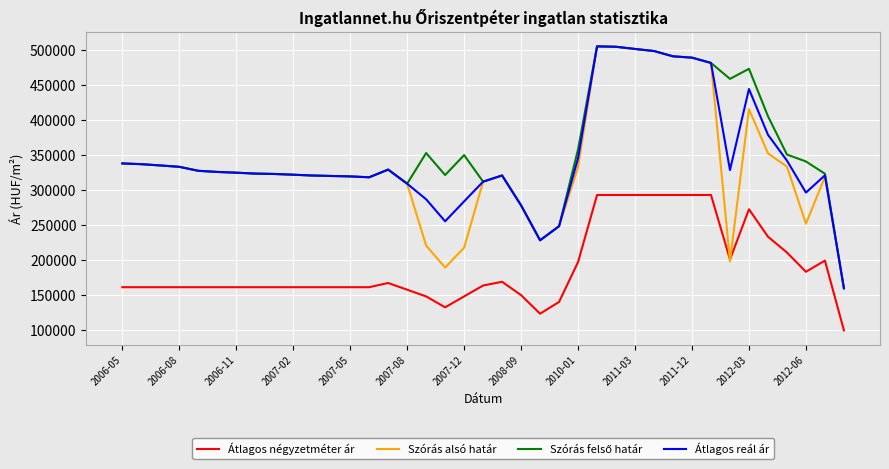

How many lines are shown in the chart?

4